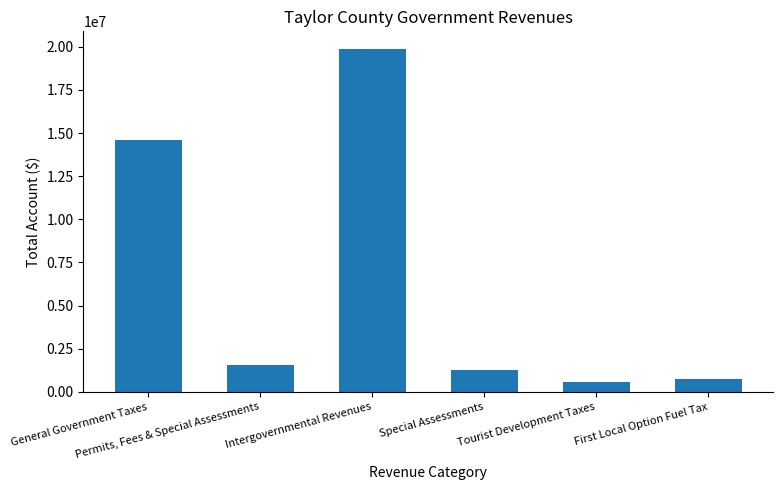

Is it true that the value at Intergovernmental Revenues is 19897892?

True